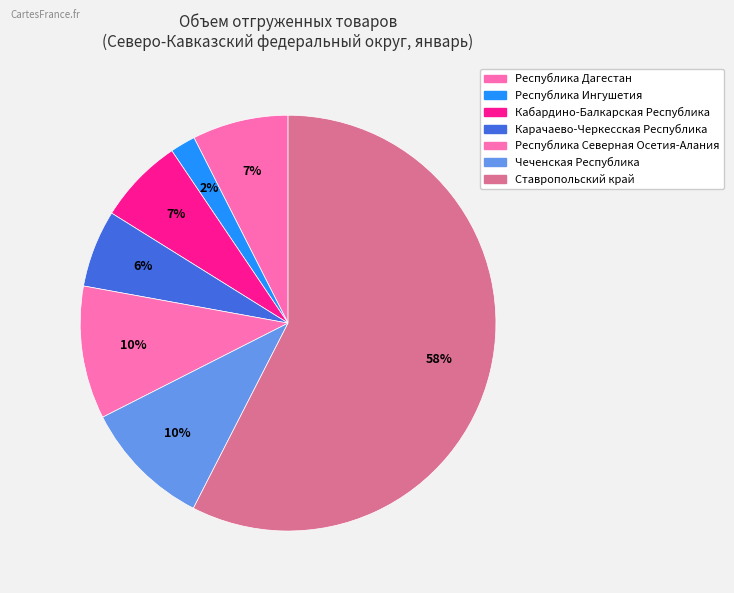

Between Чеченская Республика and Республика Ингушетия, which is larger?

Чеченская Республика